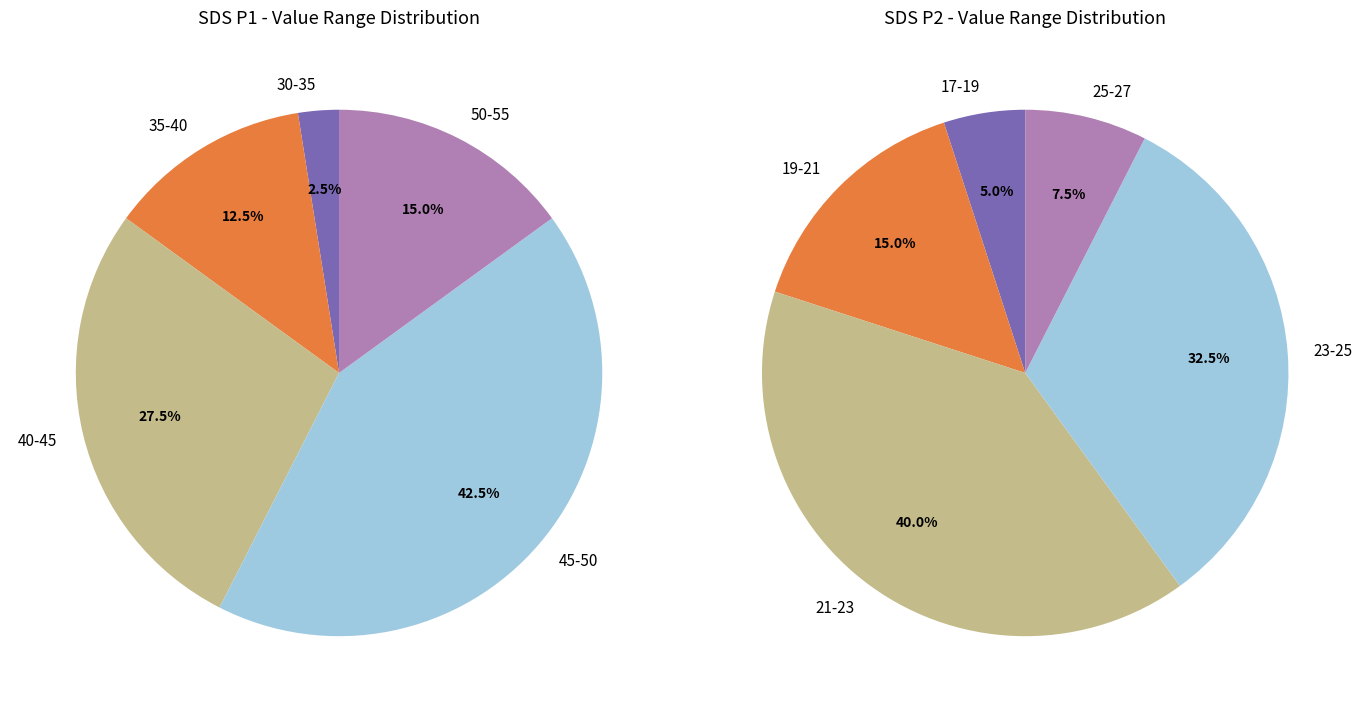

To the nearest percent, what portion does 34 represent?

3%